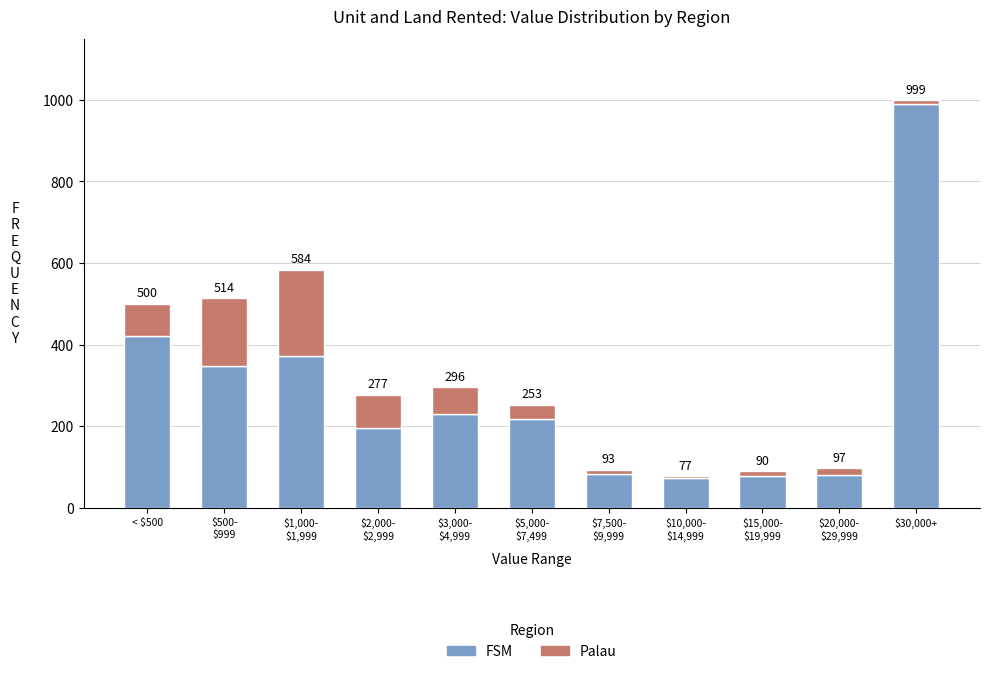

Between $15,000-
$19,999 and $20,000-
$29,999, which is larger?

$20,000-
$29,999